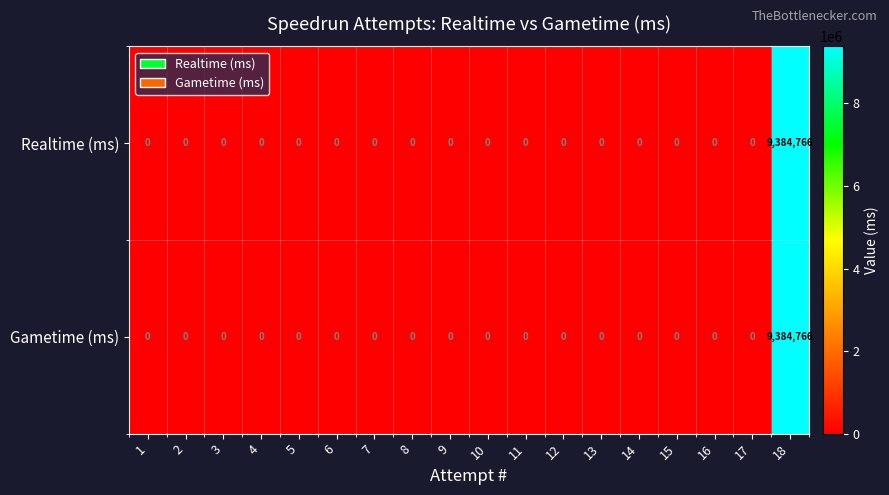

Count the number of data series in this chart.

2